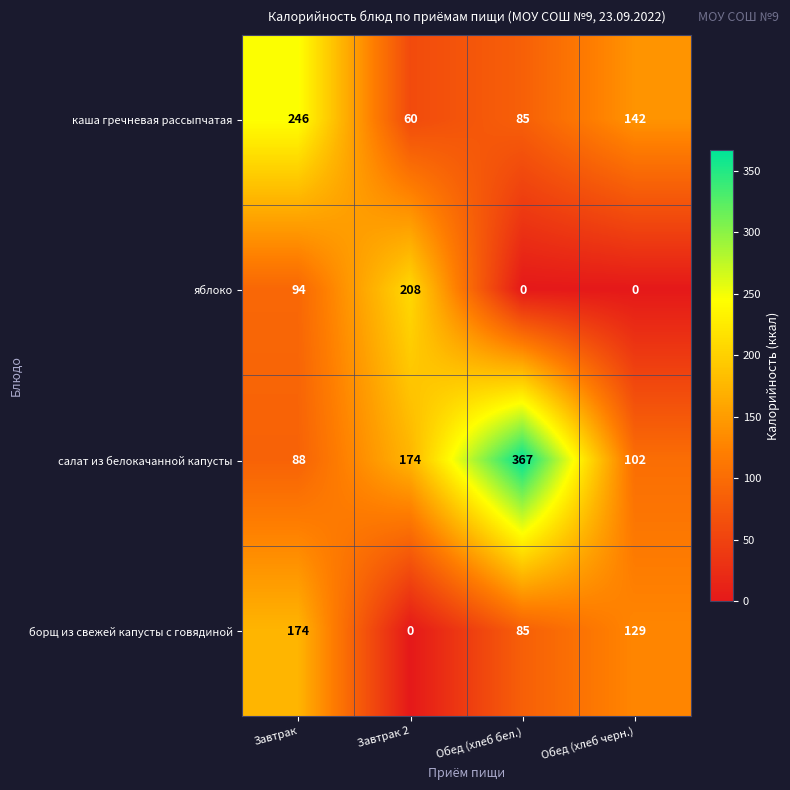

At Завтрак, list the series in order from smallest to largest.

салат из белокачанной капусты, яблоко, борщ из свежей капусты с говядиной, каша гречневая рассыпчатая